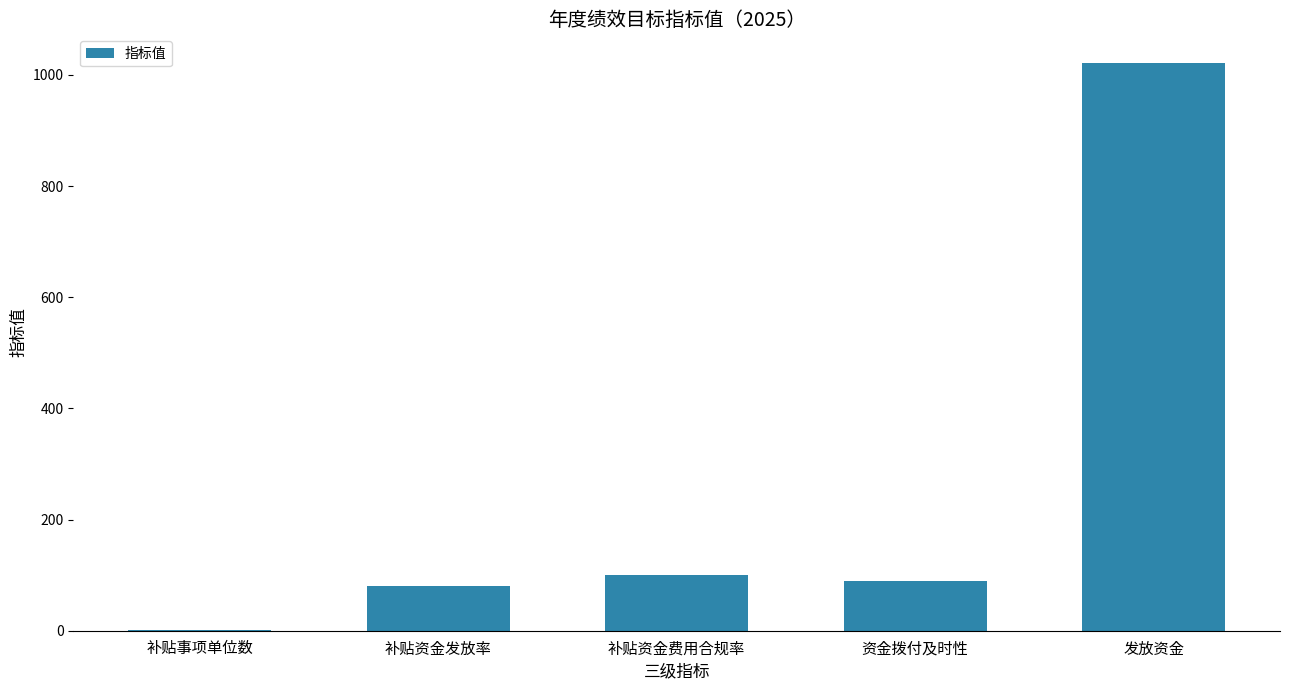

True or false: the data shows 114 at 补贴资金发放率.

False